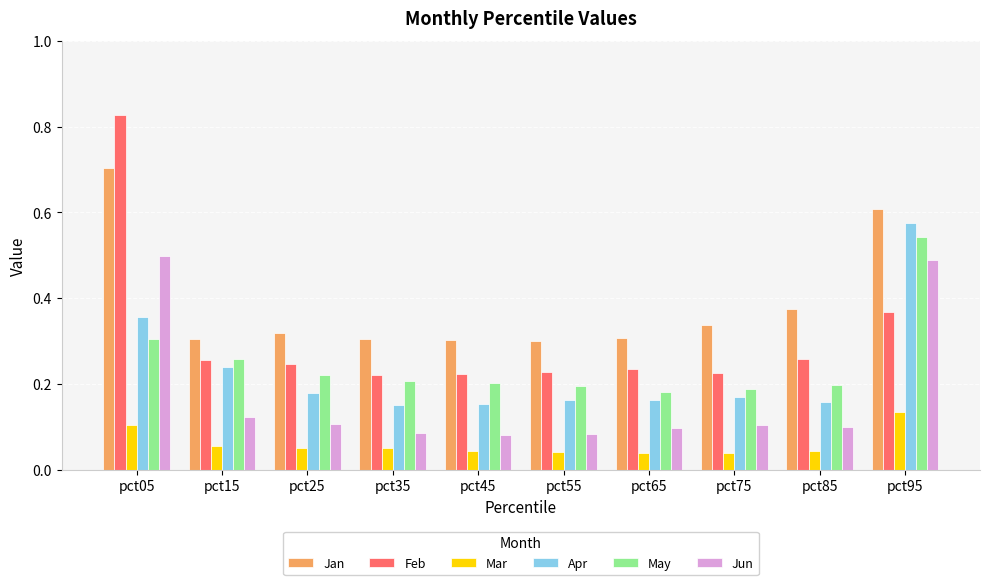

Rank the series at pct05 from lowest to highest value.

Mar, May, Apr, Jun, Jan, Feb